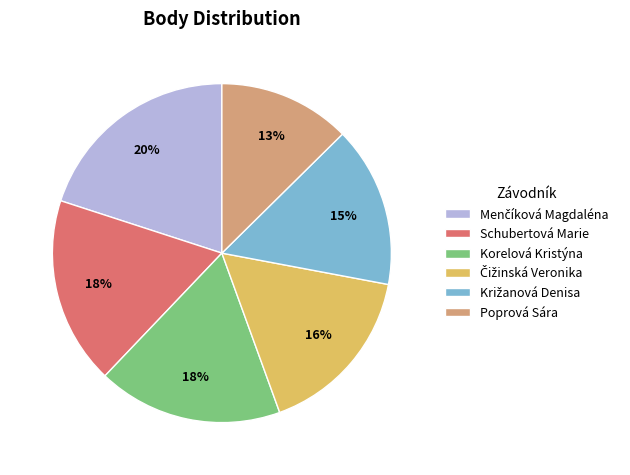

Is Poprová Sára the majority of the pie?

No